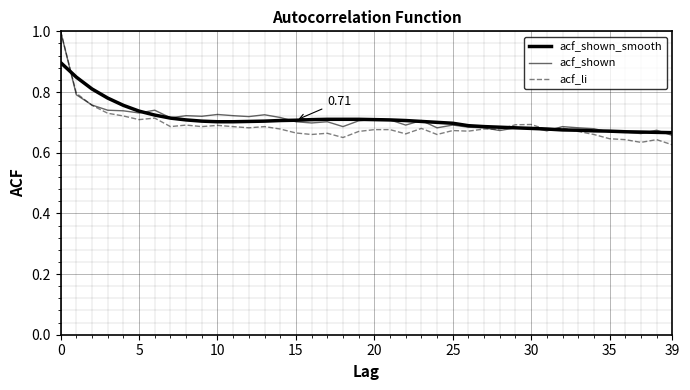

How many categories are shown in the chart?

40